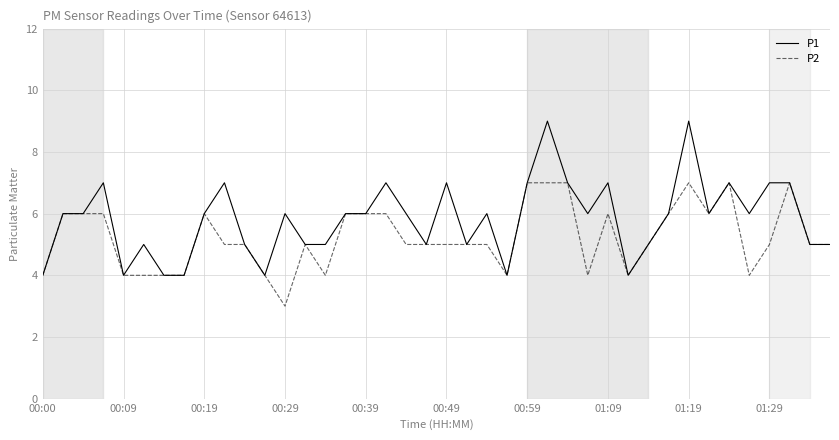

Which series has the largest total across all categories?

P1